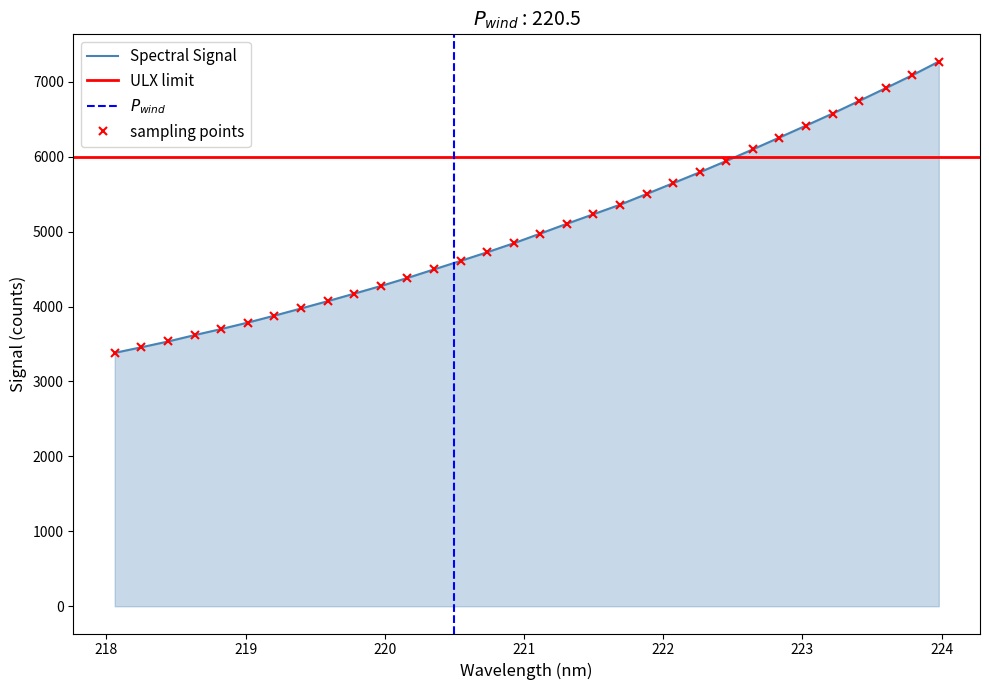

The value at 220 is 2342.4. True or false?

False